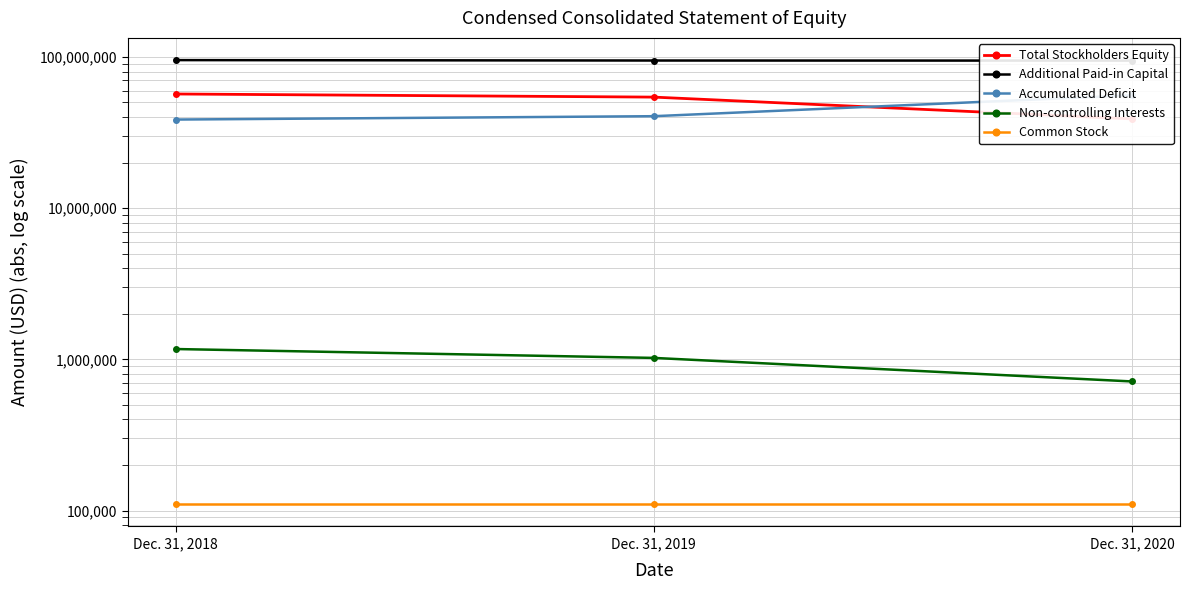

List the series in order of their peak value, lowest first.

Common Stock, Non-controlling Interests, Accumulated Deficit, Total Stockholders Equity, Additional Paid-in Capital